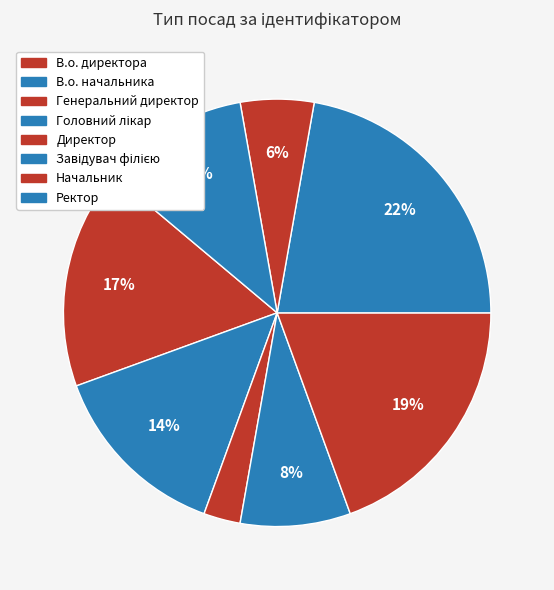

Which slice is the smallest?

Генеральний директор